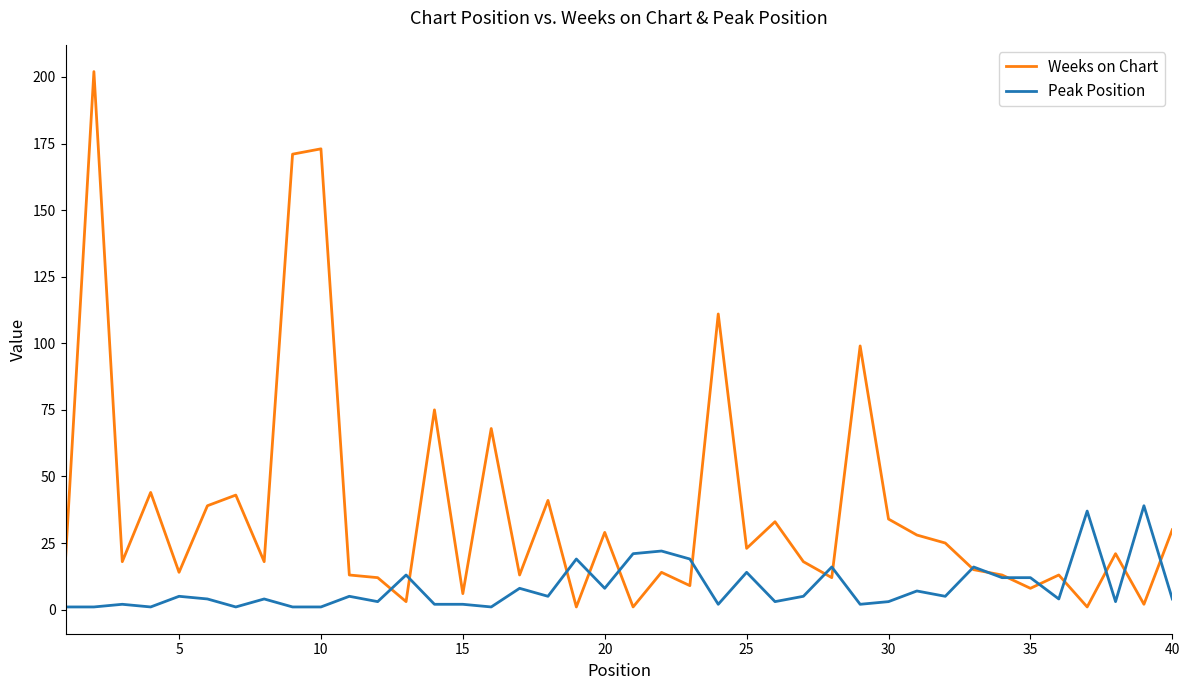

Which series has the largest total across all categories?

Weeks on Chart